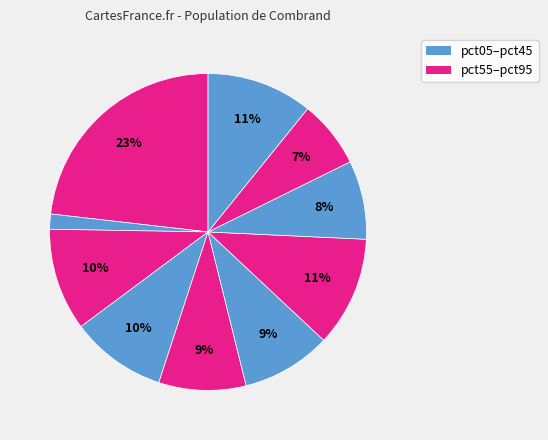

Count the number of slices in the pie.

10